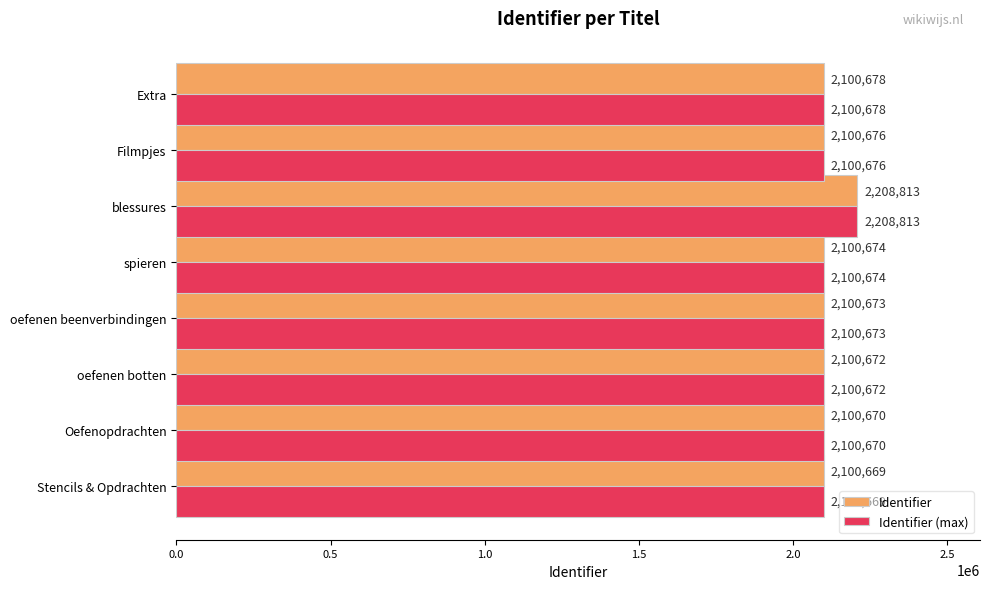

Is it true that Identifier equals 2100674 at spieren?

True